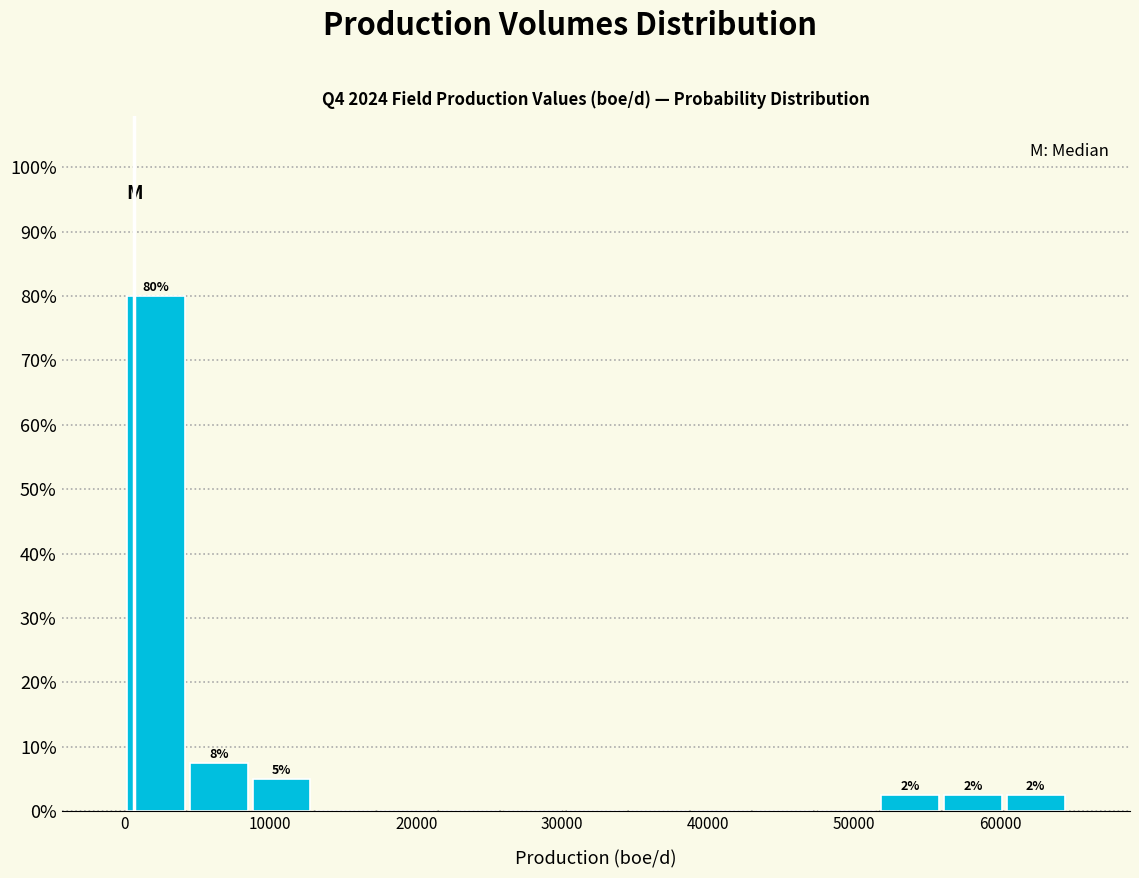

Over which range of the x-axis is the bar tallest?

0 to 4000